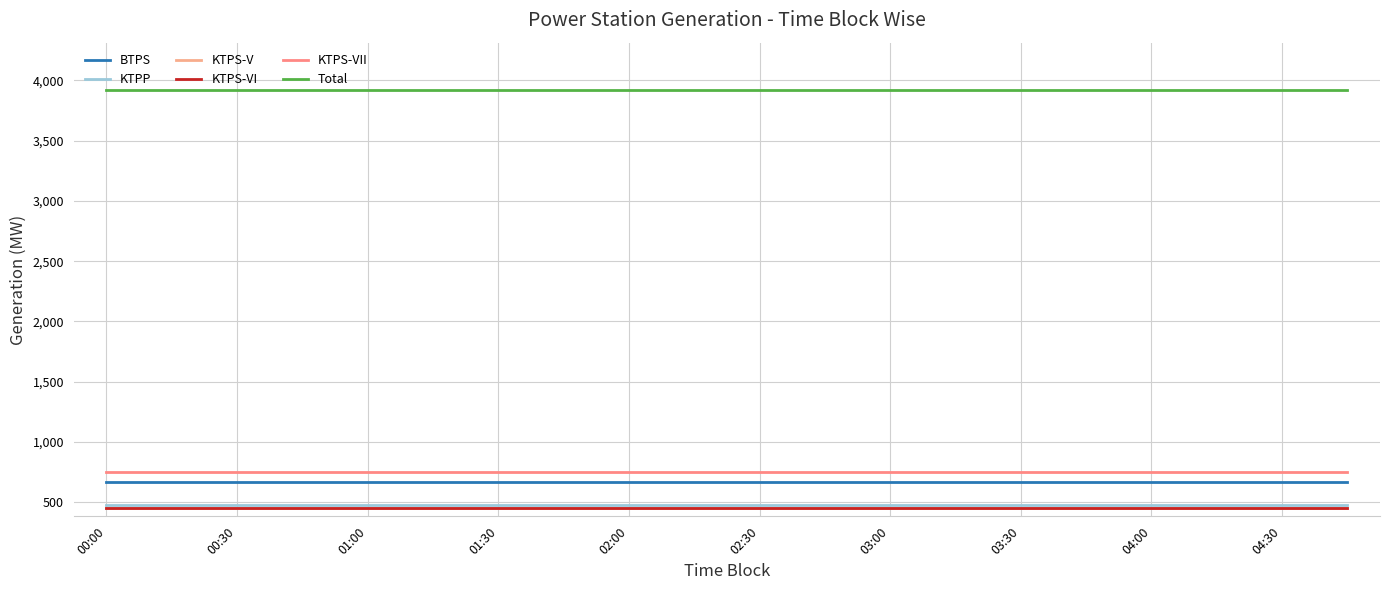

Reading left to right, list all the values displayed in this chart.

BTPS: 665	665	665	665	665	665	665	665	665	665	665	665	665	665	665	665	665	665	665	665
KTPP: 475	475	475	475	475	475	475	475	475	475	475	475	475	475	475	475	475	475	475	475
KTPS-V: 450	450	450	450	450	450	450	450	450	450	450	450	450	450	450	450	450	450	450	450
KTPS-VI: 450	450	450	450	450	450	450	450	450	450	450	450	450	450	450	450	450	450	450	450
KTPS-VII: 750	750	750	750	750	750	750	750	750	750	750	750	750	750	750	750	750	750	750	750
Total: 3921	3921	3921	3921	3921	3921	3921	3921	3921	3921	3921	3921	3921	3921	3921	3921	3921	3921	3921	3921